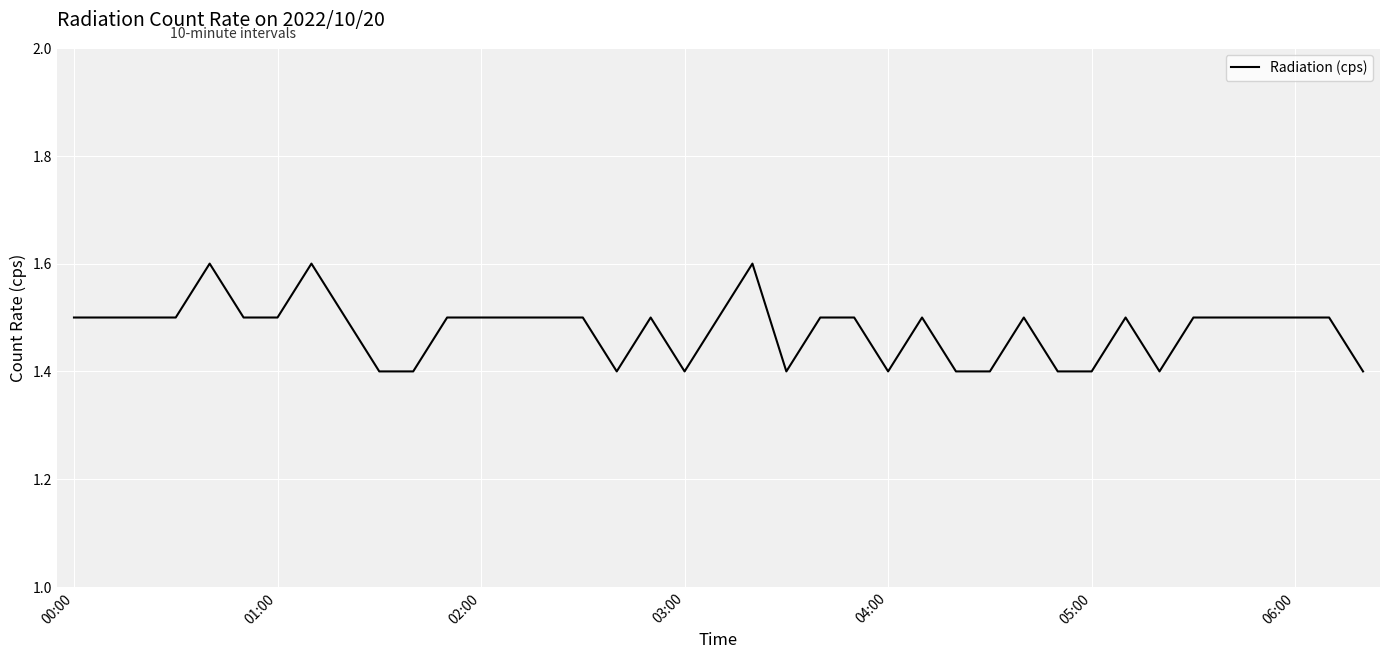

What is the maximum value shown in the chart?

1.6